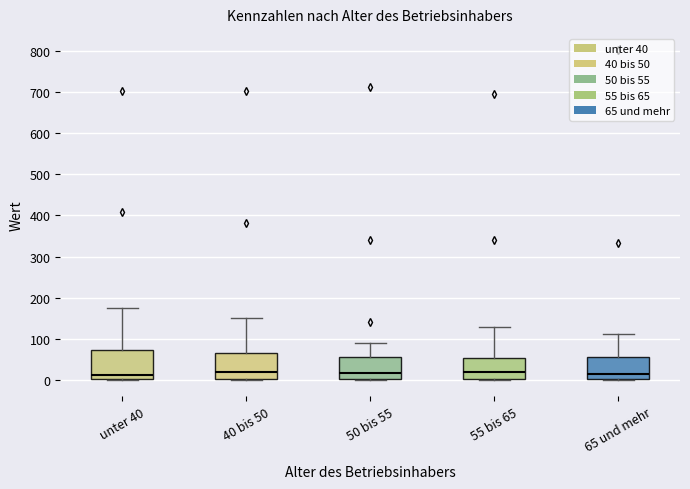

Reading left to right, transcribe this box plot: for each box, give where its median line is, the range the box spans, and where its two whiskers end, as read against the y-axis. The values are not printed on the chart, so give them approximately, as read against the axis.

unter 40: median 10, box 0 to 70, whiskers 0 to 180
40 bis 50: median 20, box 0 to 70, whiskers 0 to 150
50 bis 55: median 20, box 0 to 60, whiskers 0 to 90
55 bis 65: median 20, box 0 to 50, whiskers 0 to 130
65 und mehr: median 10, box 0 to 60, whiskers 0 to 110